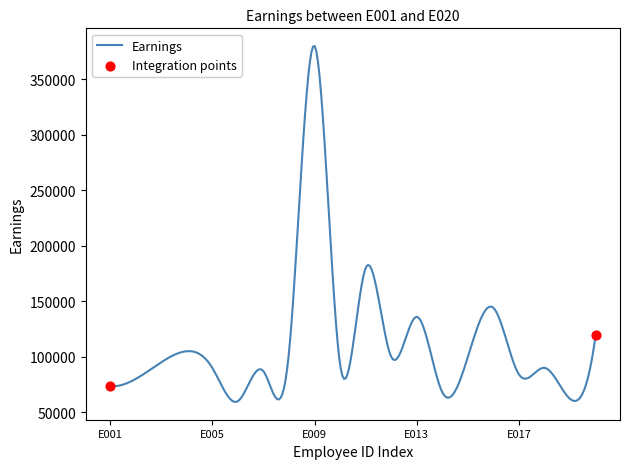

What is the minimum value shown in the chart?

59333.4